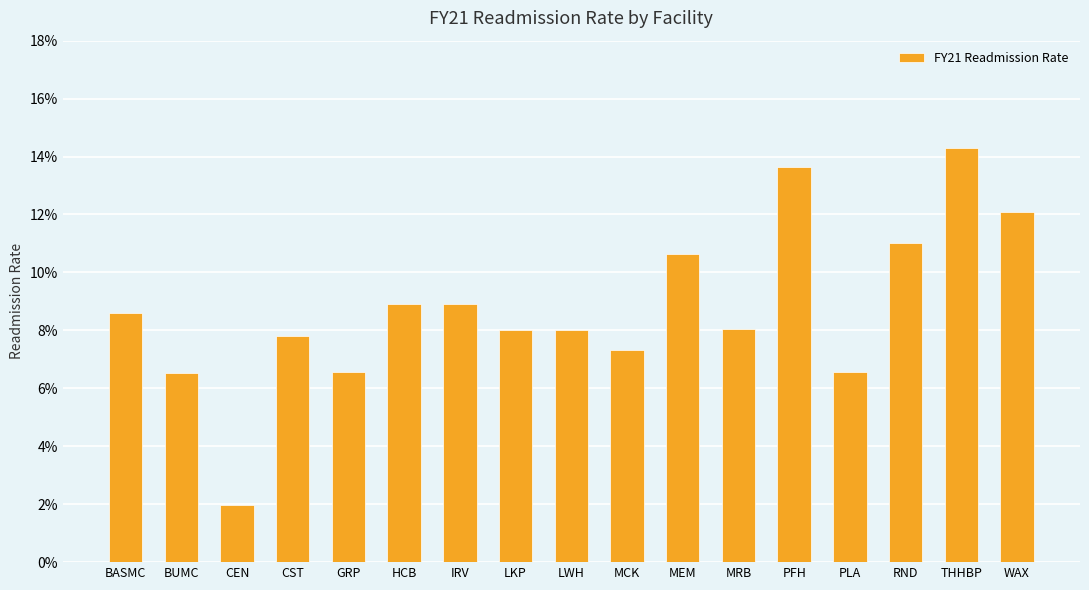

At which category does the chart reach its peak across all series?

THHBP